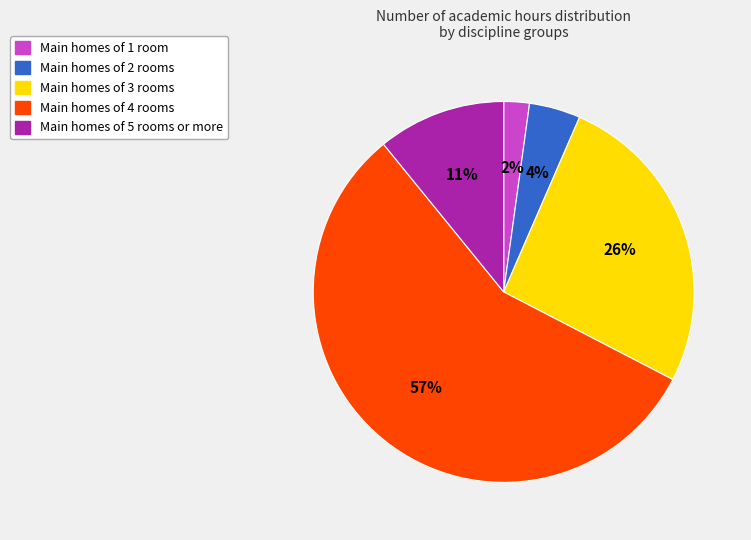

Does any single category account for the majority?

Yes